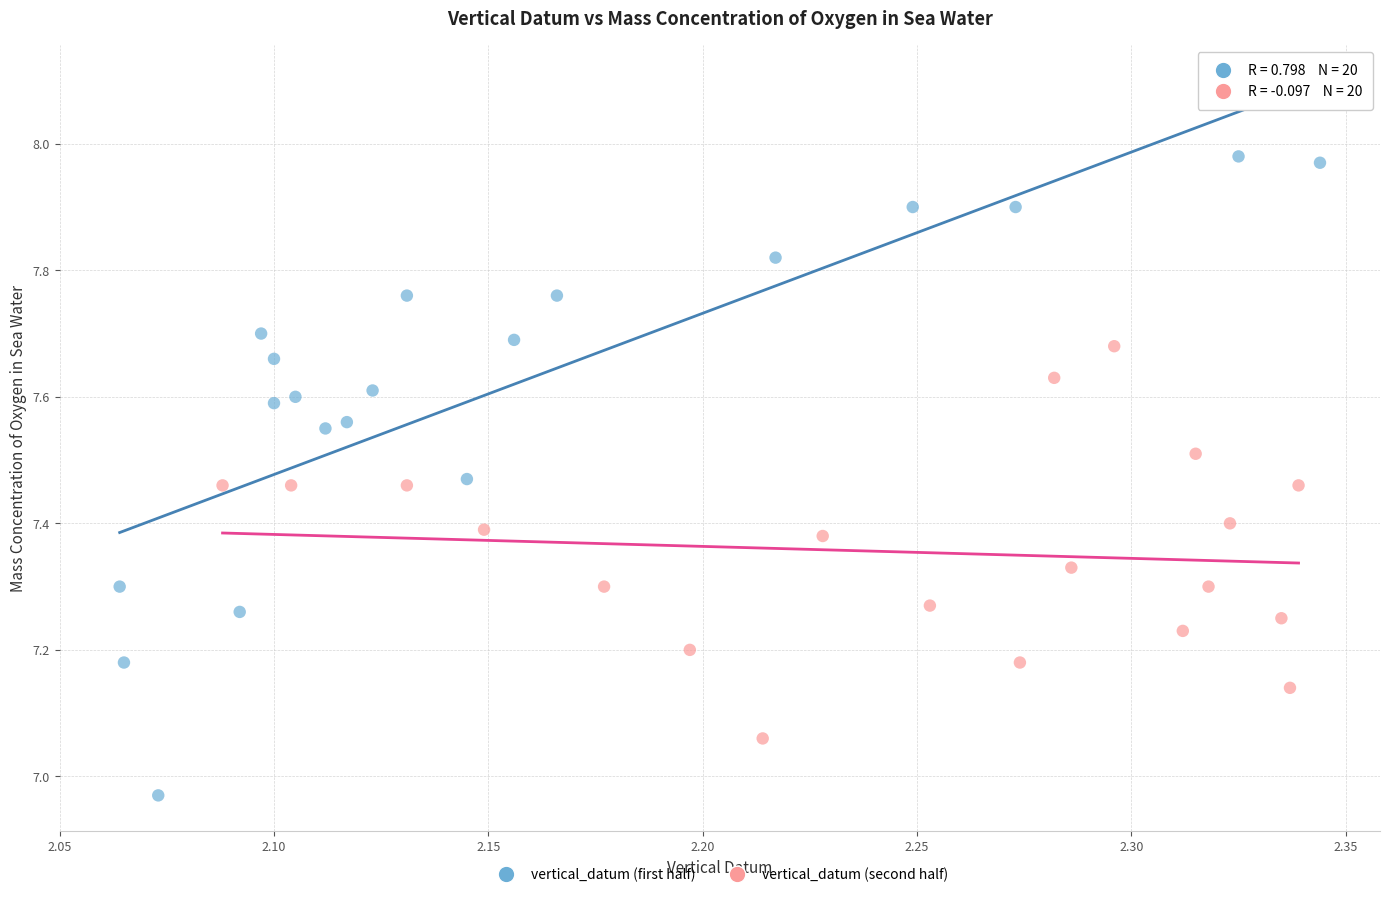

Which series contains the lowest Y value?

vertical_datum (first half)